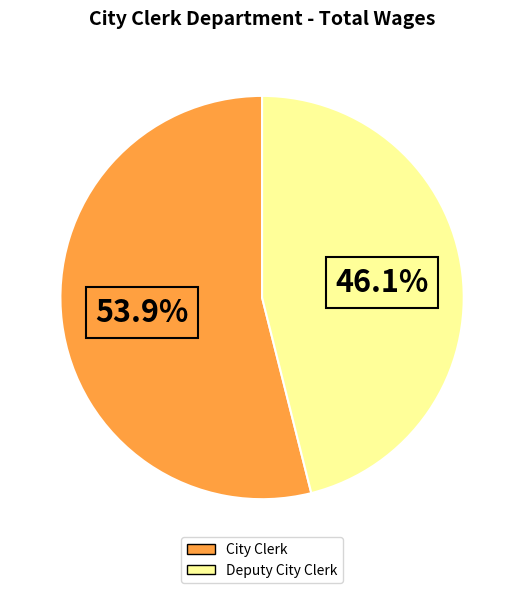

What percentage is NOT represented by Deputy City Clerk?

53.9%